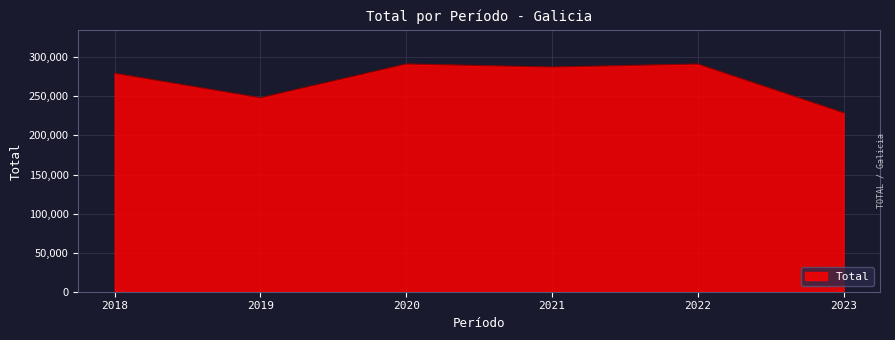

What is the difference between the maximum and second lowest values?

43243